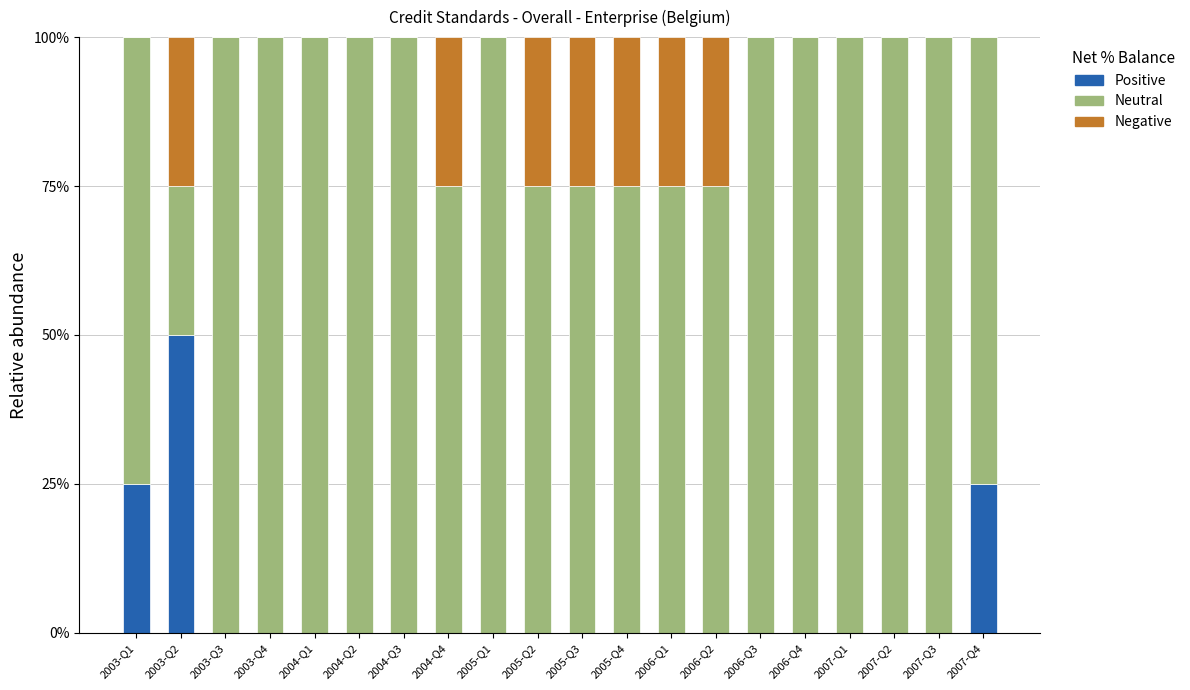

What is the total value across all series at 2007-Q4?

100